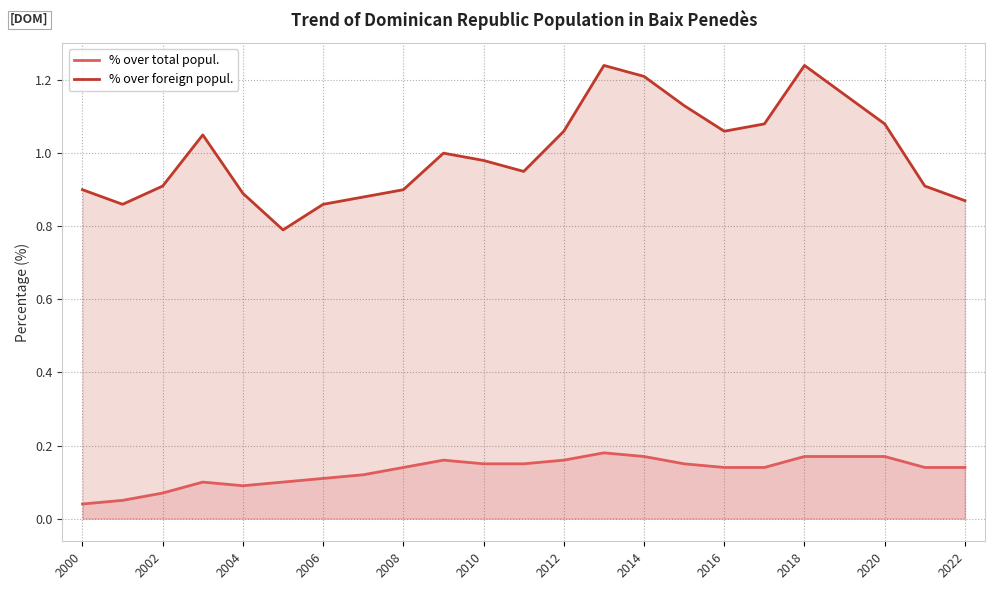

What position from the left is 21?

22